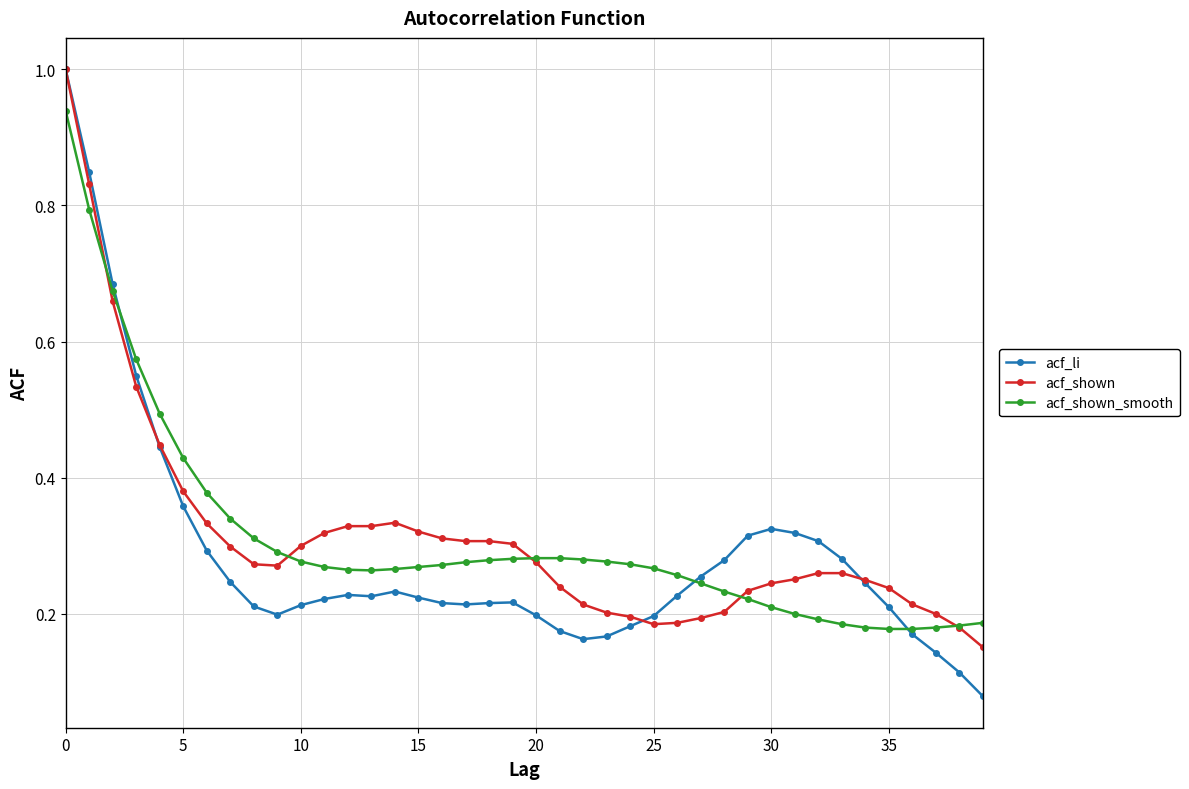

At how many categories does at least one series exceed 0?

40